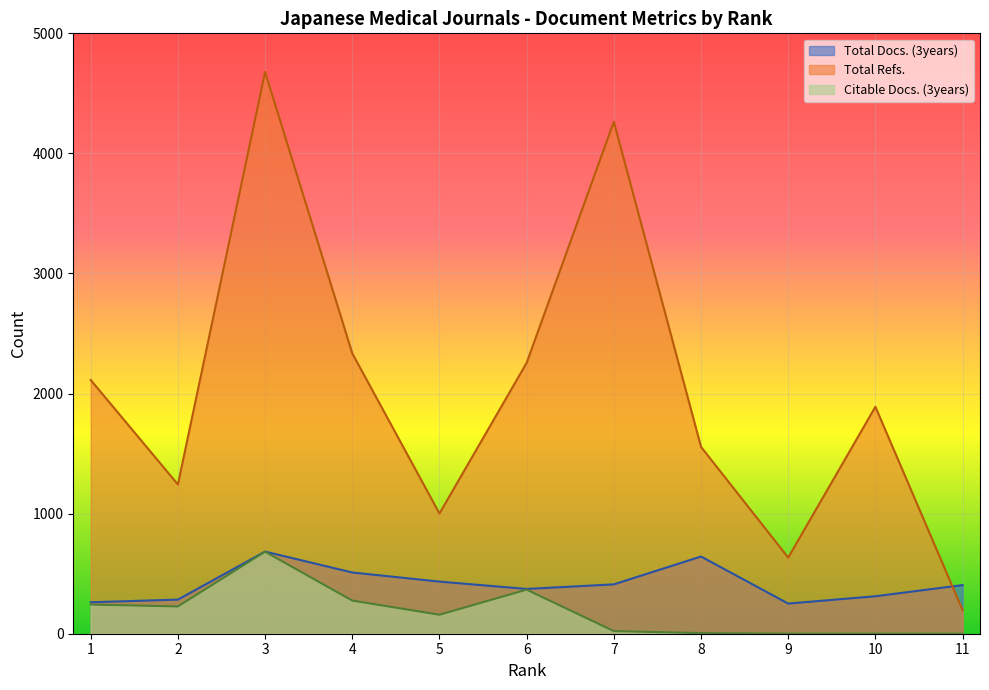

At which category is the sum across all series the highest?

3